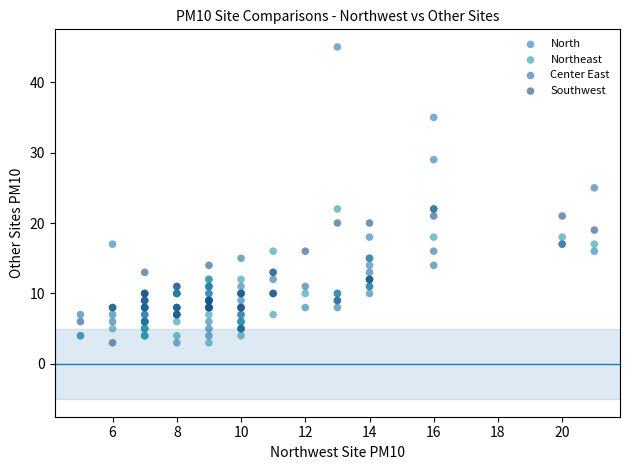

In the North series, what Y value is closest to 24?

29